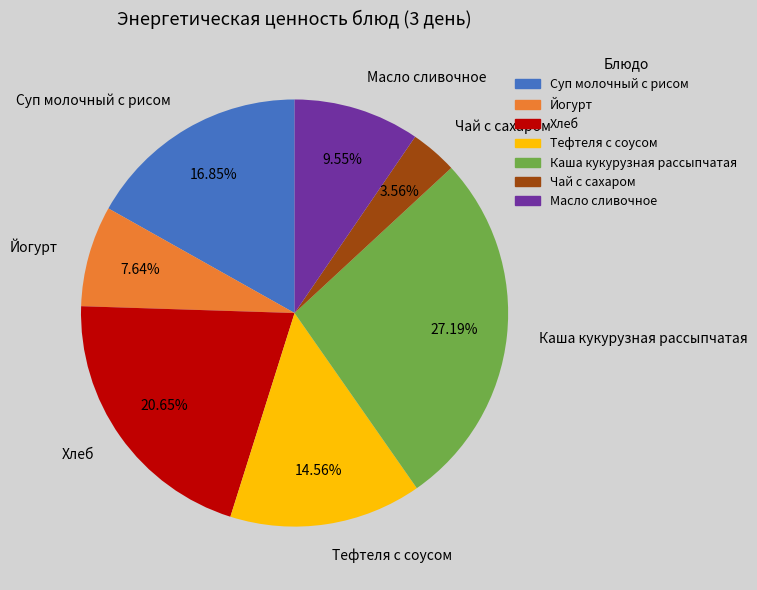

Is there any slice that represents more than half of the pie?

No